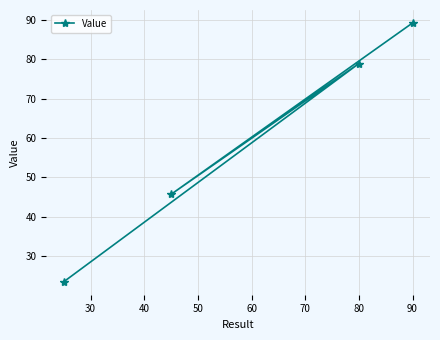

What is the maximum value shown in the chart?

89.2